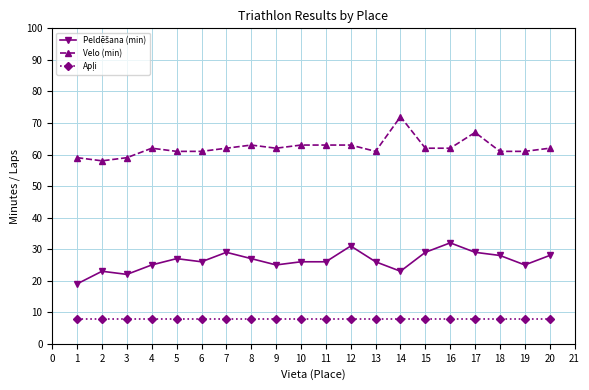

Which series has the widest spread of values?

Velo (min)